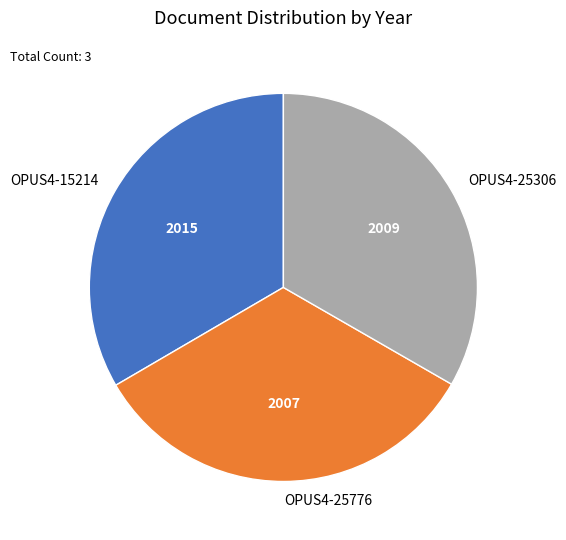

Is there a majority slice in this chart?

No